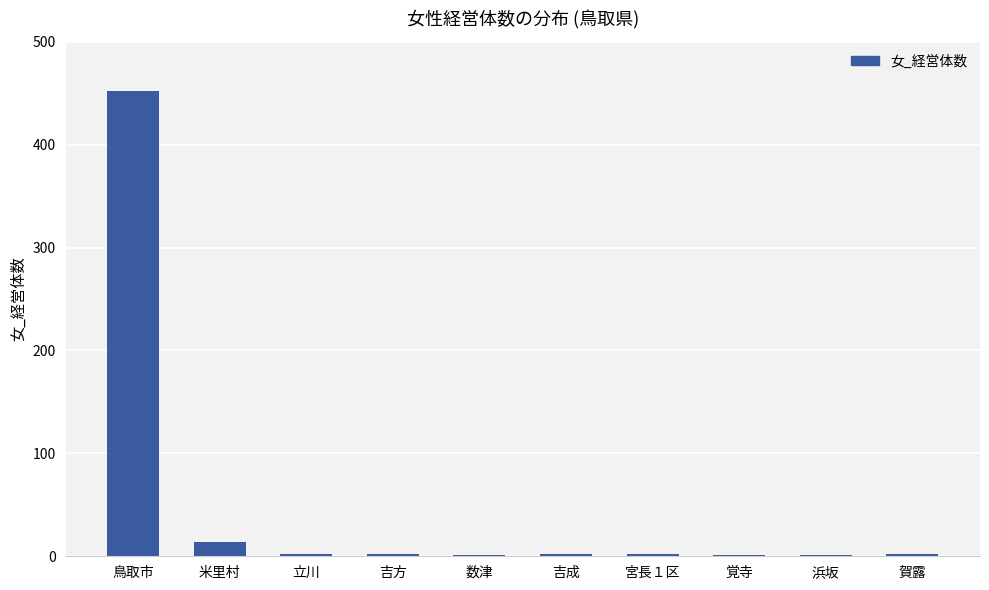

Where is the data nearest to the value 226?

米里村